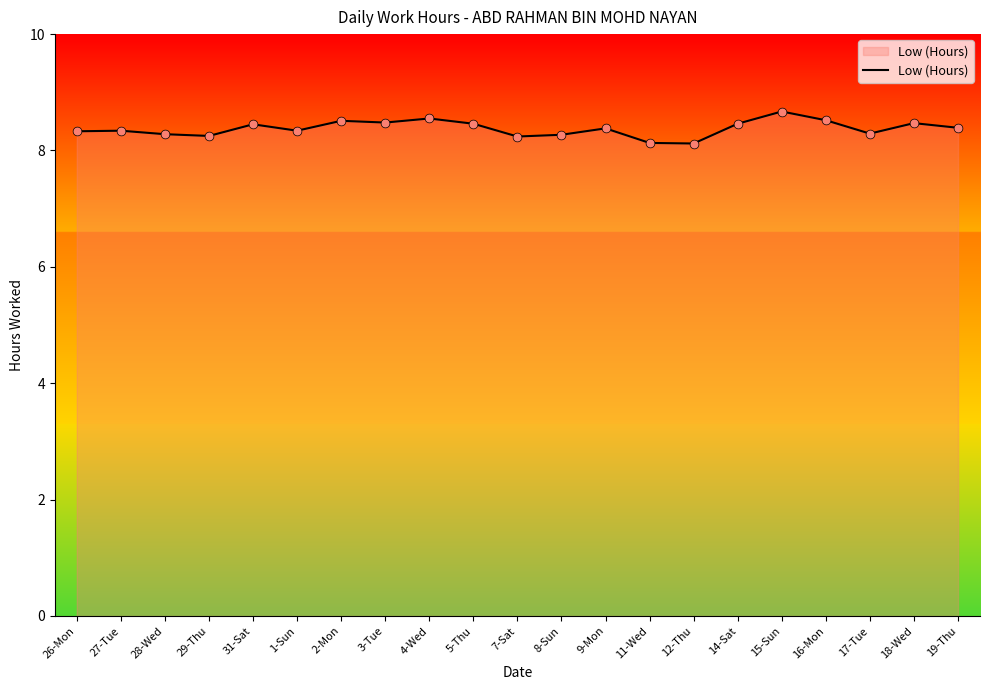

What is the ratio of the value at 27-Tue to the value at 17-Tue?

1.0